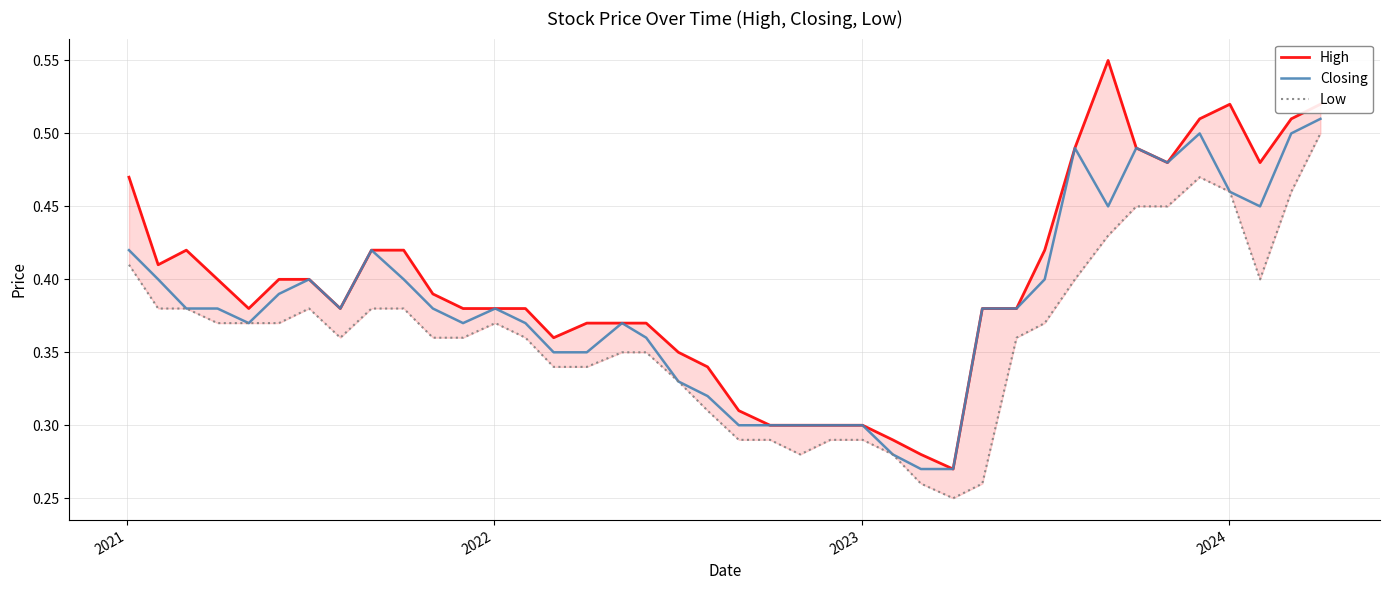

True or false: High has a value of 0.7 at 32.

False